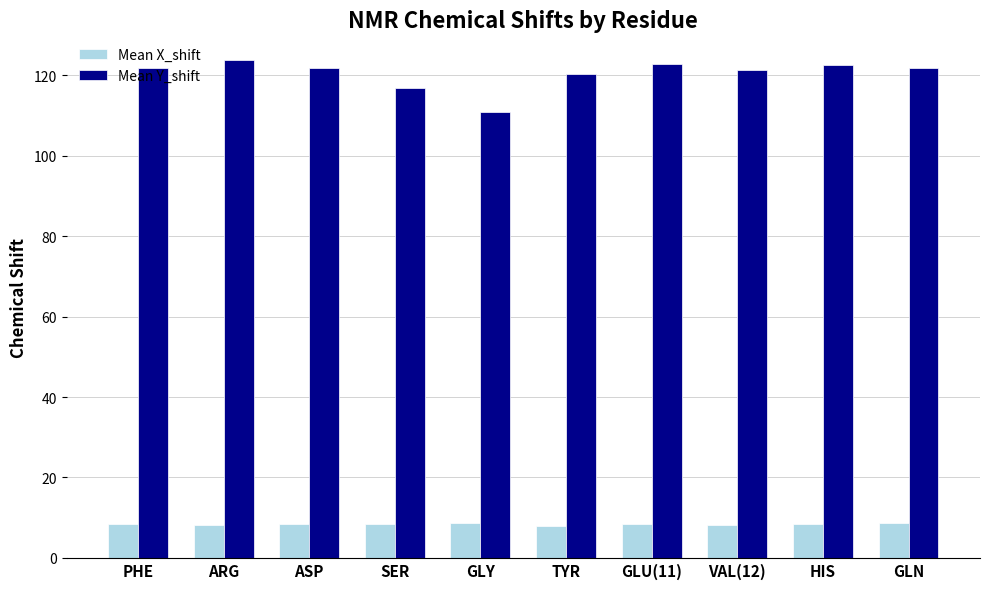

What is the difference between the Mean X_shift values at VAL(12) and HIS?

0.3